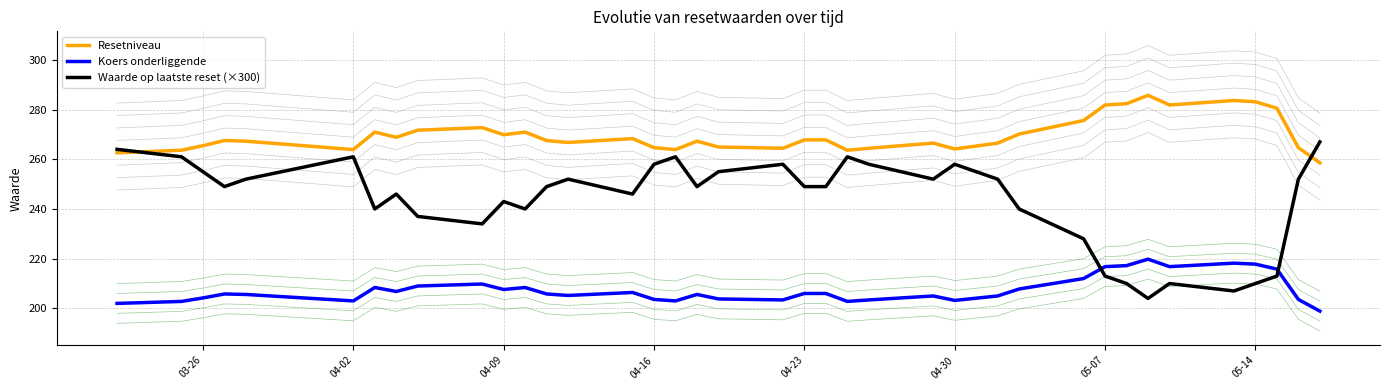

Rank the series by their average value, from lowest to highest.

Koers onderliggende, Waarde op laatste reset (×300), Resetniveau